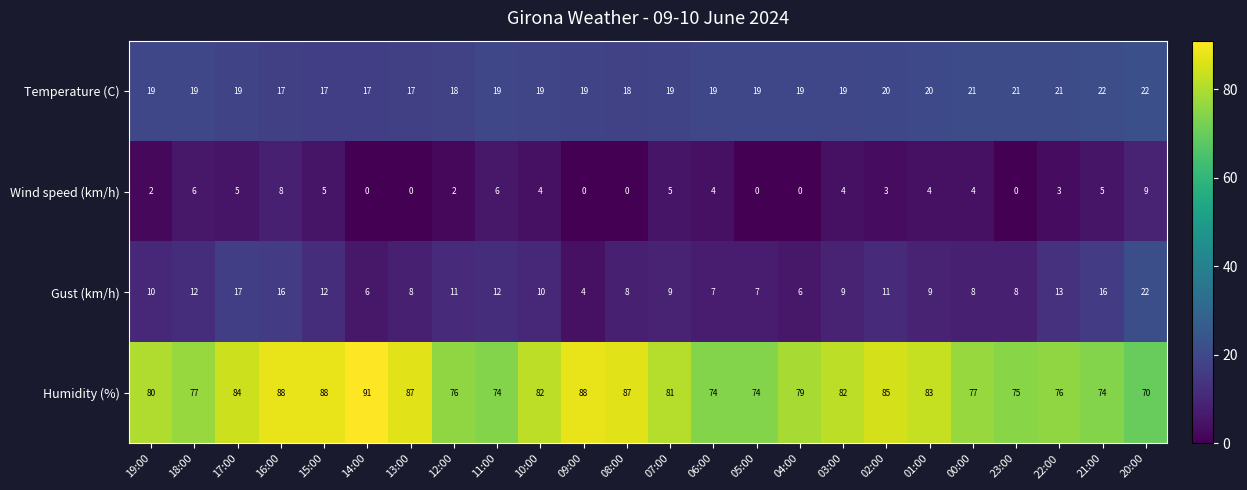

At which label does Gust (km/h) reach its minimum?

09:00